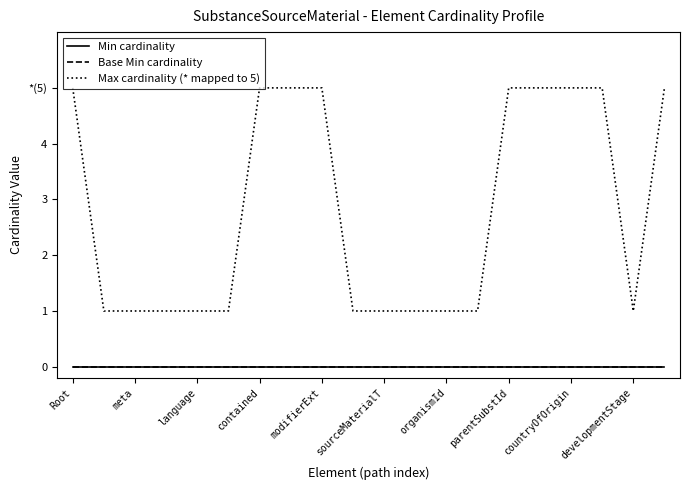

Does the chart display data point markers on the line(s)?

No